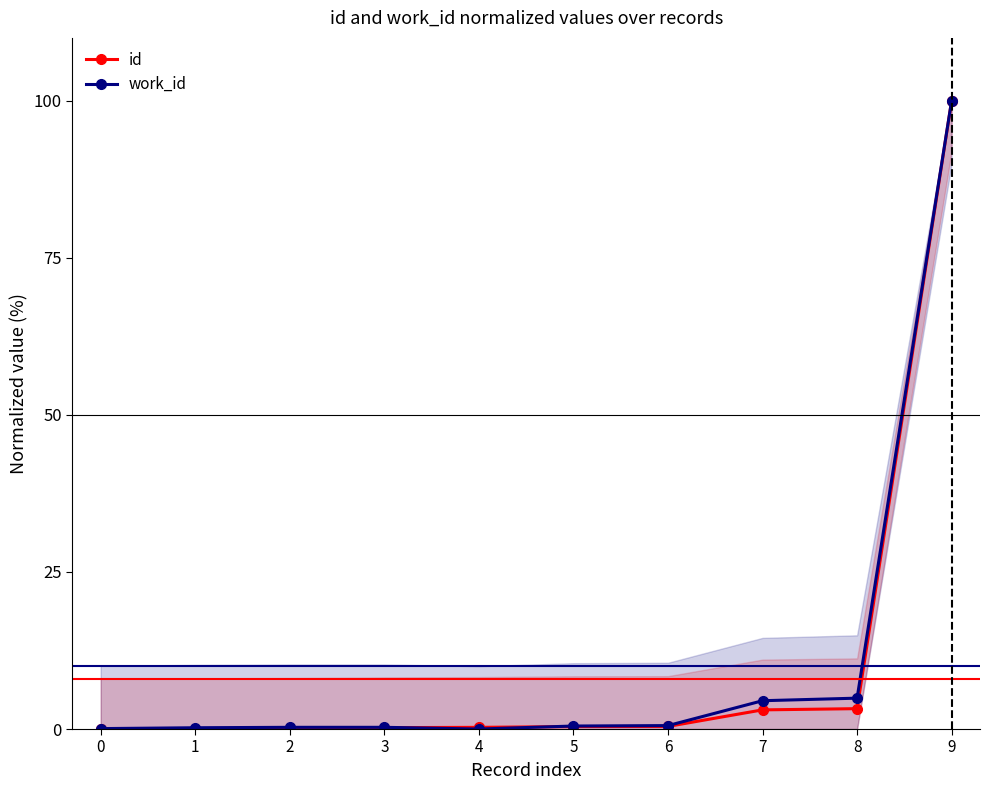

Between which two adjacent categories do id and work_id first intersect?

3 and 4